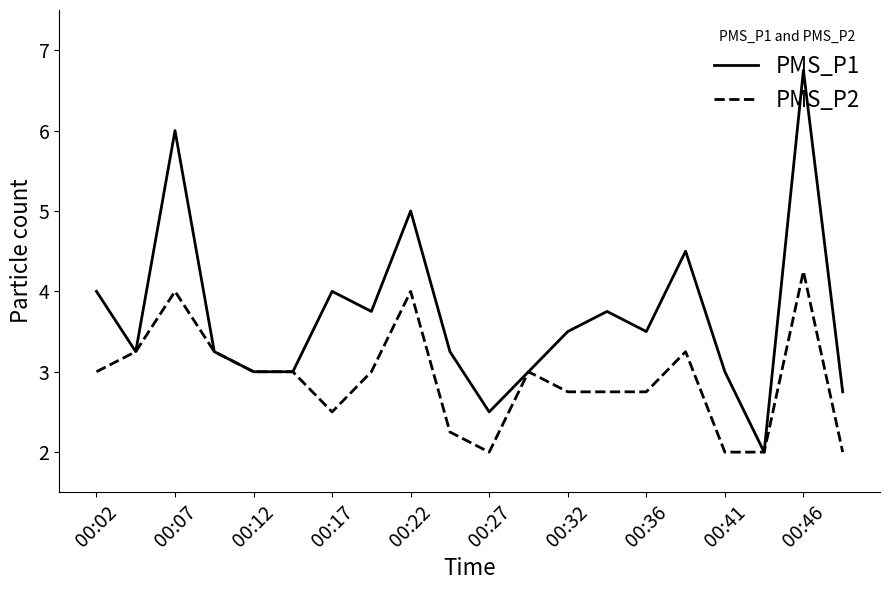

Which series has the largest total across all categories?

PMS_P1